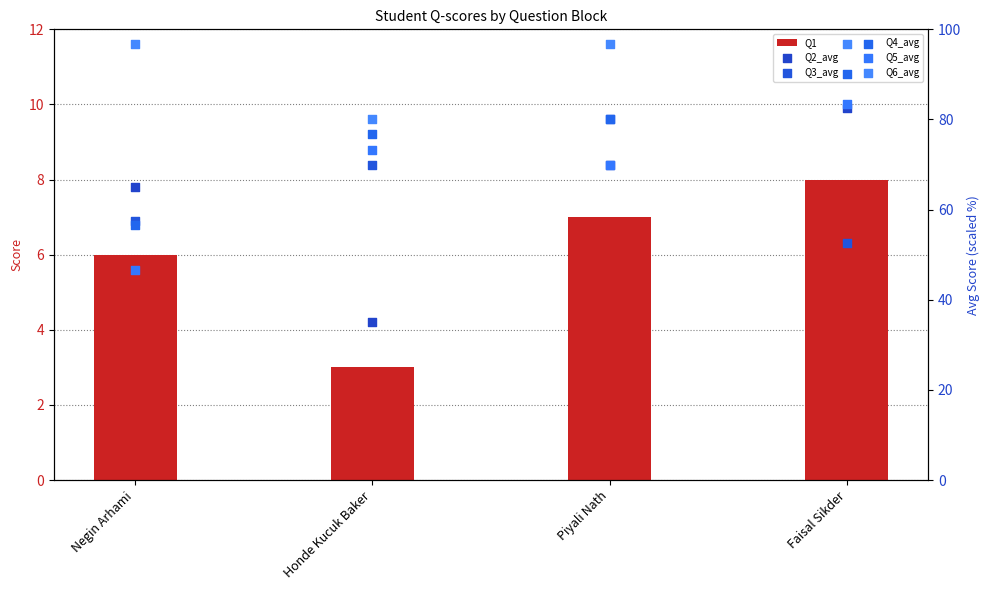

Is the value of Q2_avg at Negin Arhami greater than the value of Q5_avg at Piyali Nath?

No